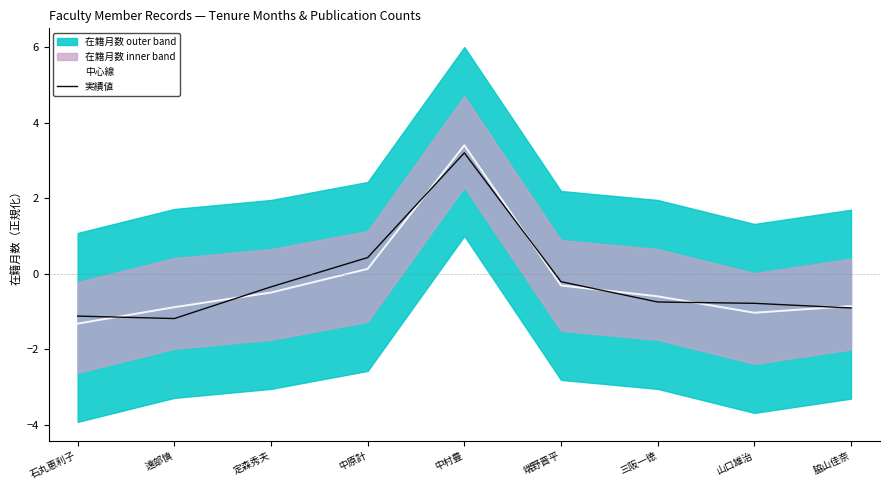

In 実績値, how many points are lower than both neighbors (excluding endpoints)?

1